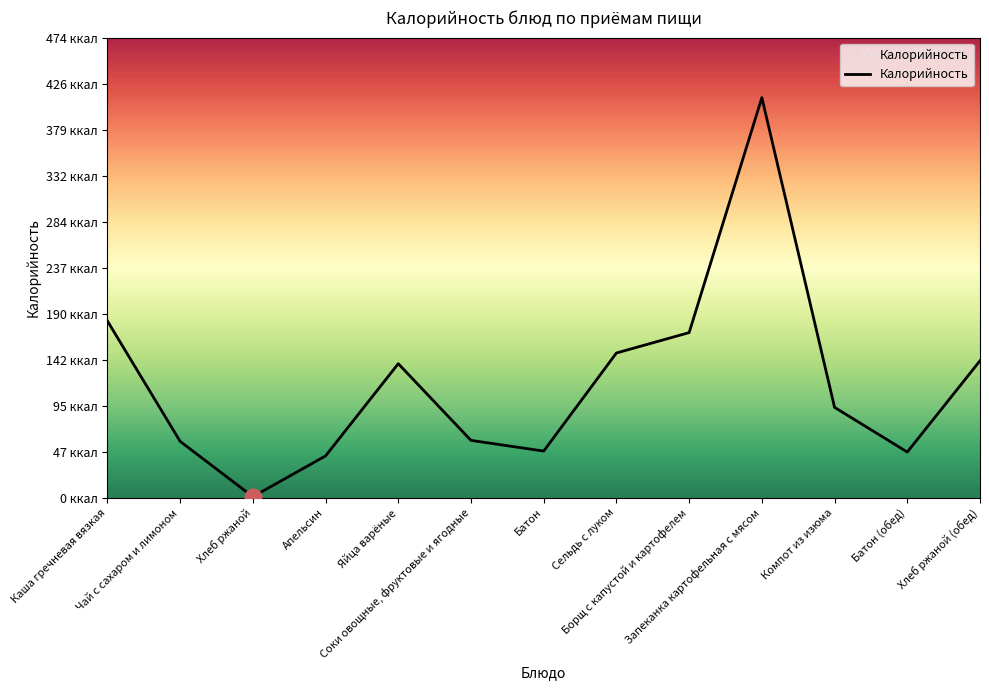

Reading left to right, what are all the values shown in this chart?

182	58	1	43	138	59	48	149	170	412	93	47	141